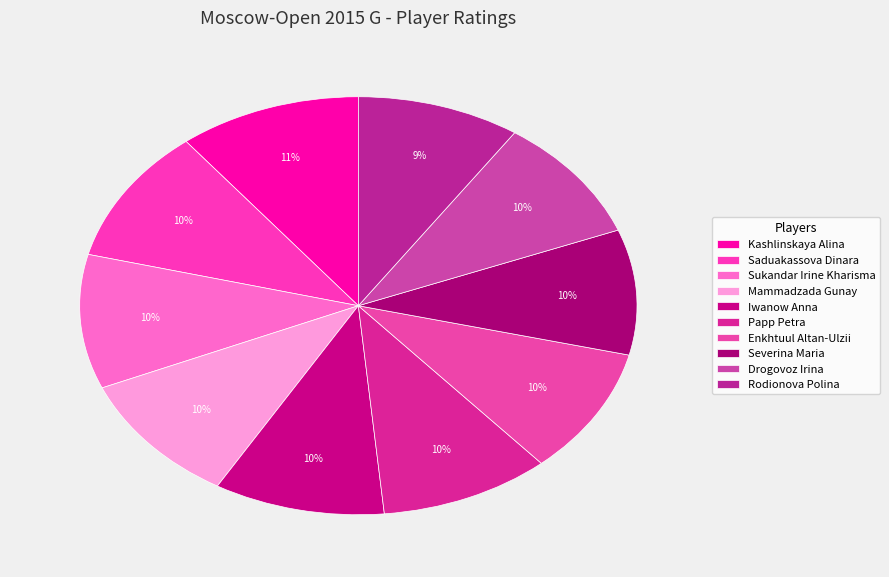

Do Papp Petra and Enkhtuul Altan-Ulzii together represent more than half of the pie?

No